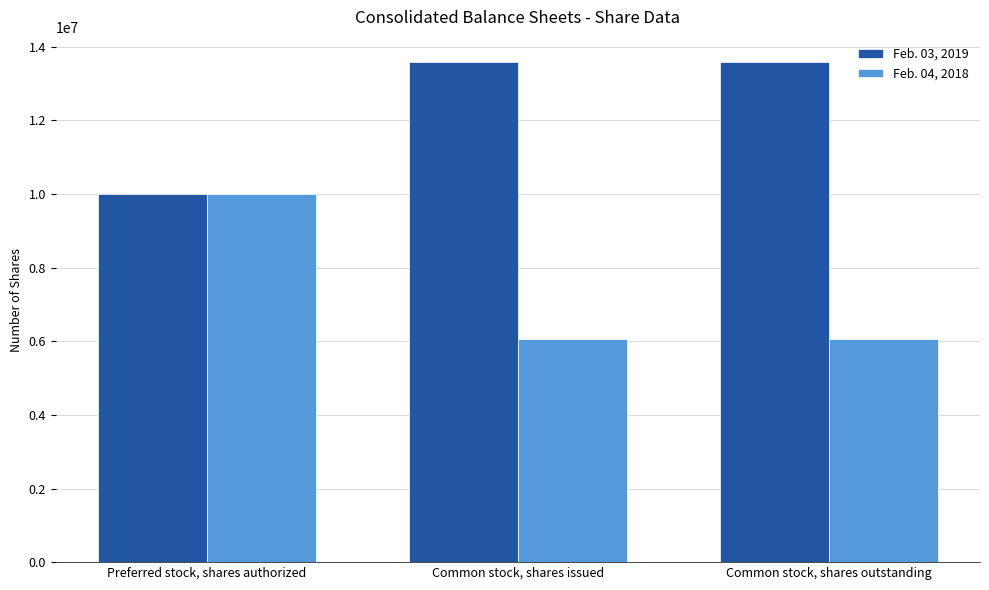

What is the lowest value of the Feb. 04, 2018 series?

6064500